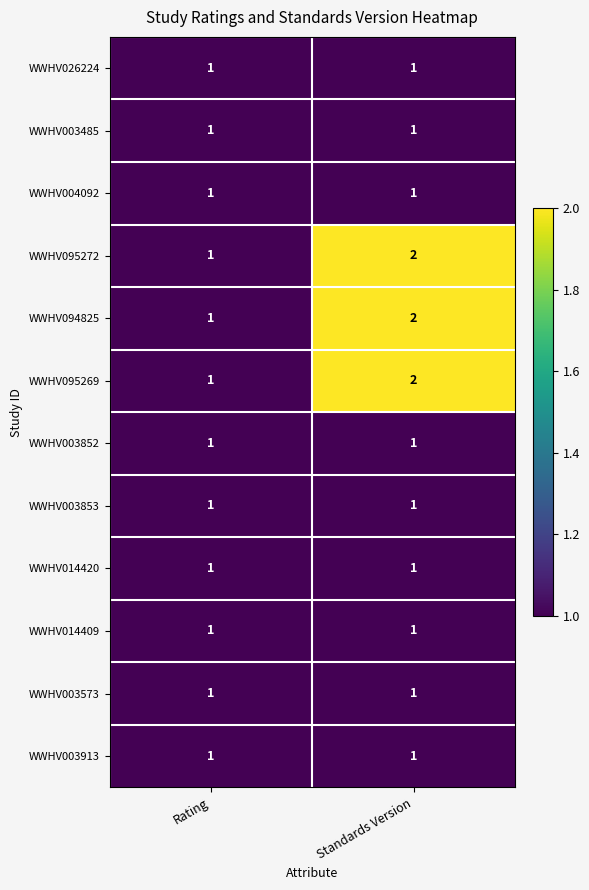

How many series are shown in this chart?

12